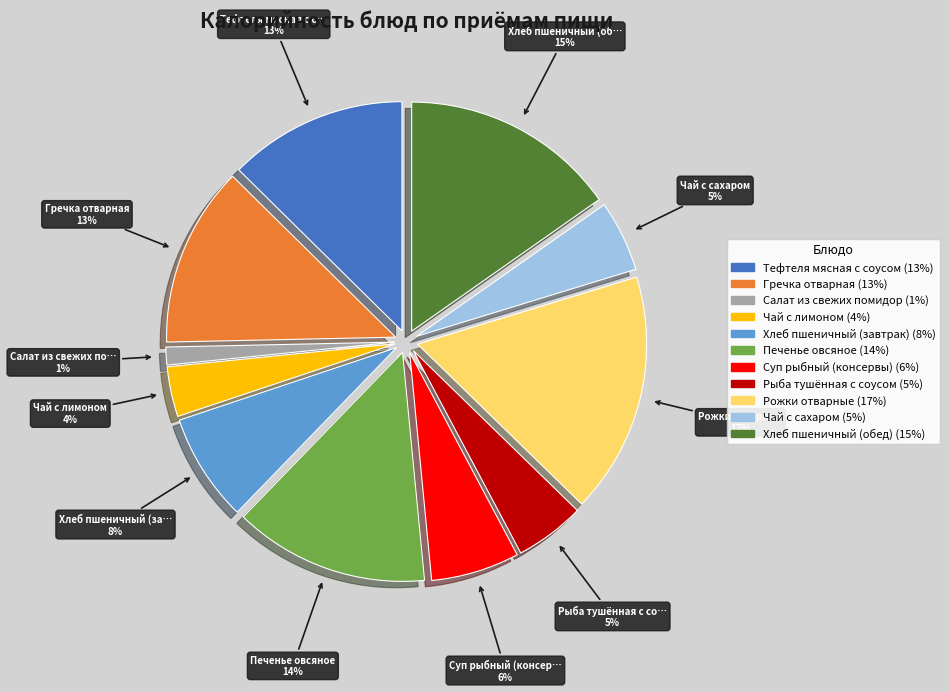

Approximately how many times larger is the value at Хлеб пшеничный (завтрак) compared to Печенье овсяное?

0.6